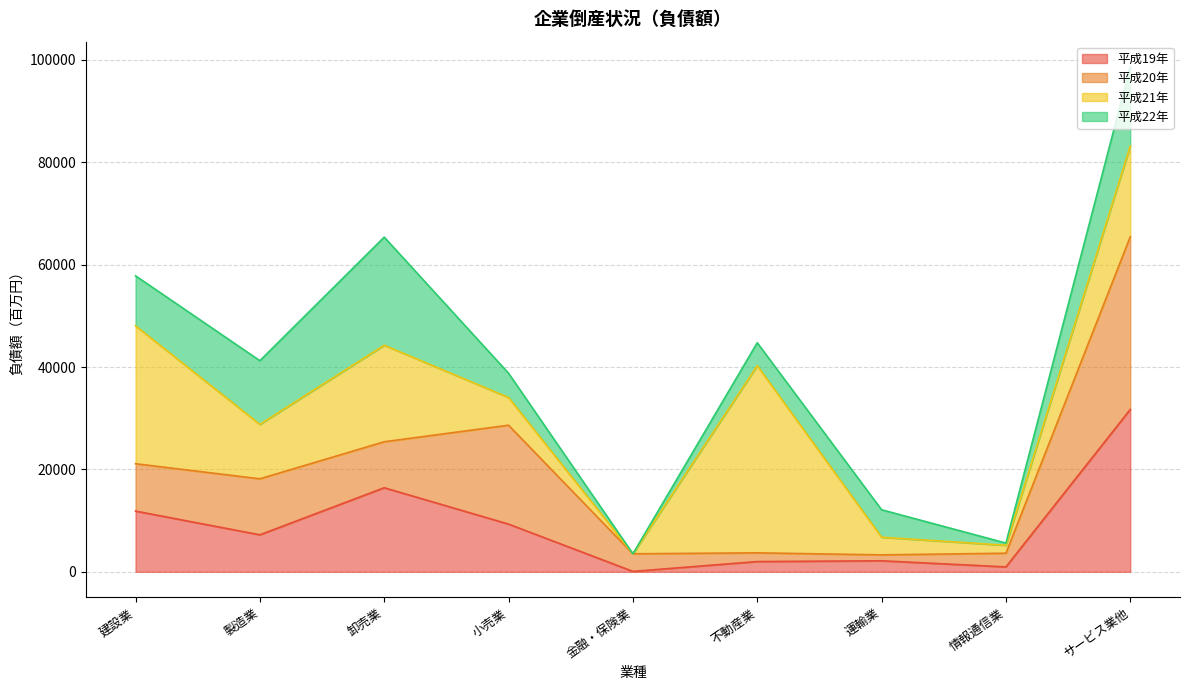

At which category is the sum across all series the highest?

サービス業他